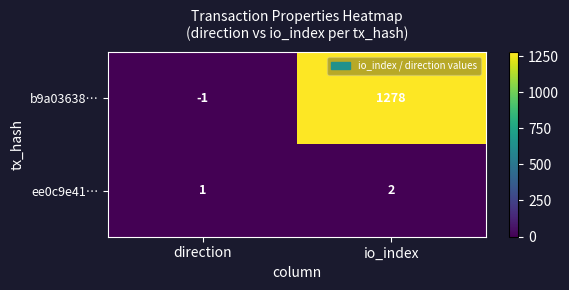

What is the sum of the ee0c9e41… values at io_index and direction?

3